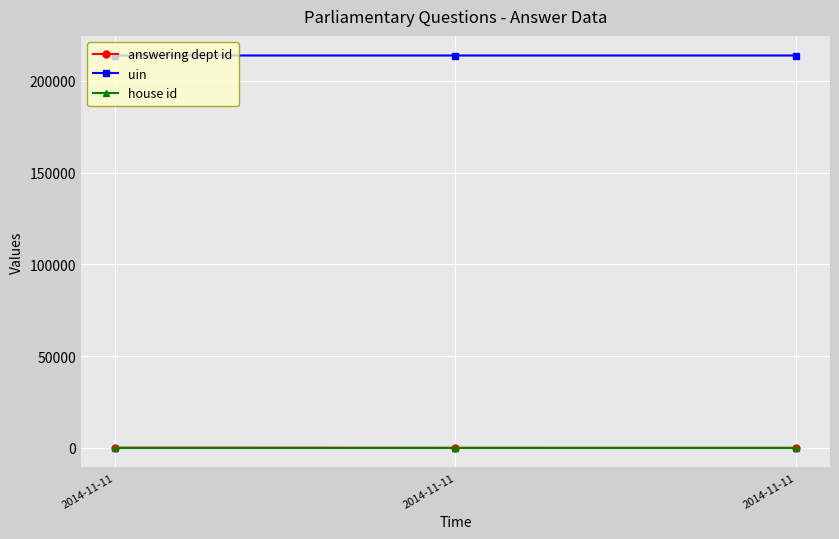

What is the spread (max minus min) of values at 2014-11-11?

213769